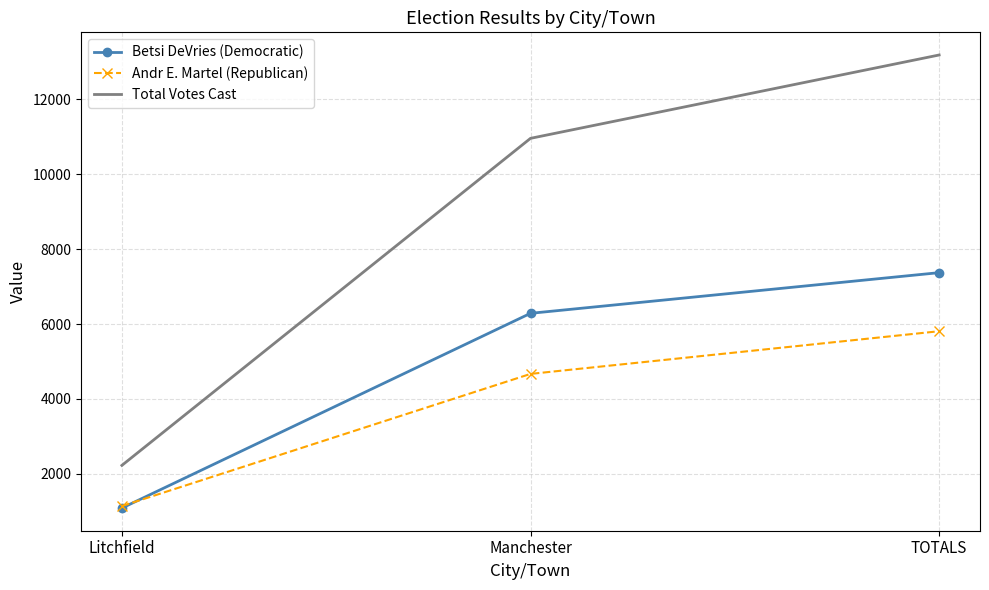

Which series has the largest range (max minus min)?

Total Votes Cast